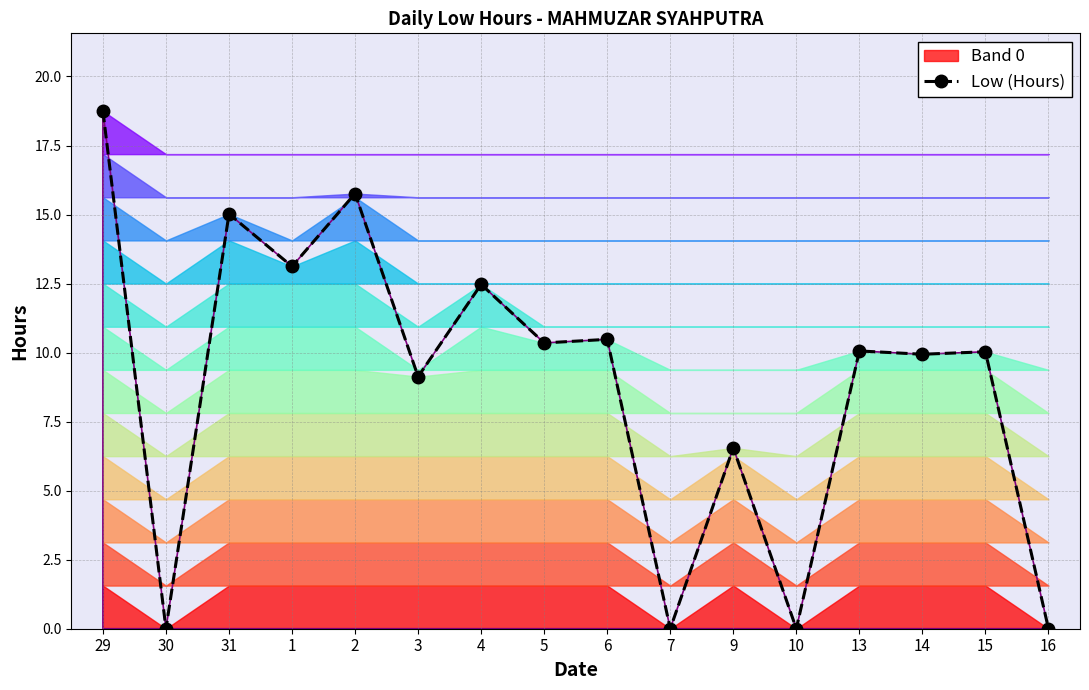

Is it true that the value at 1 is 13.1?

True